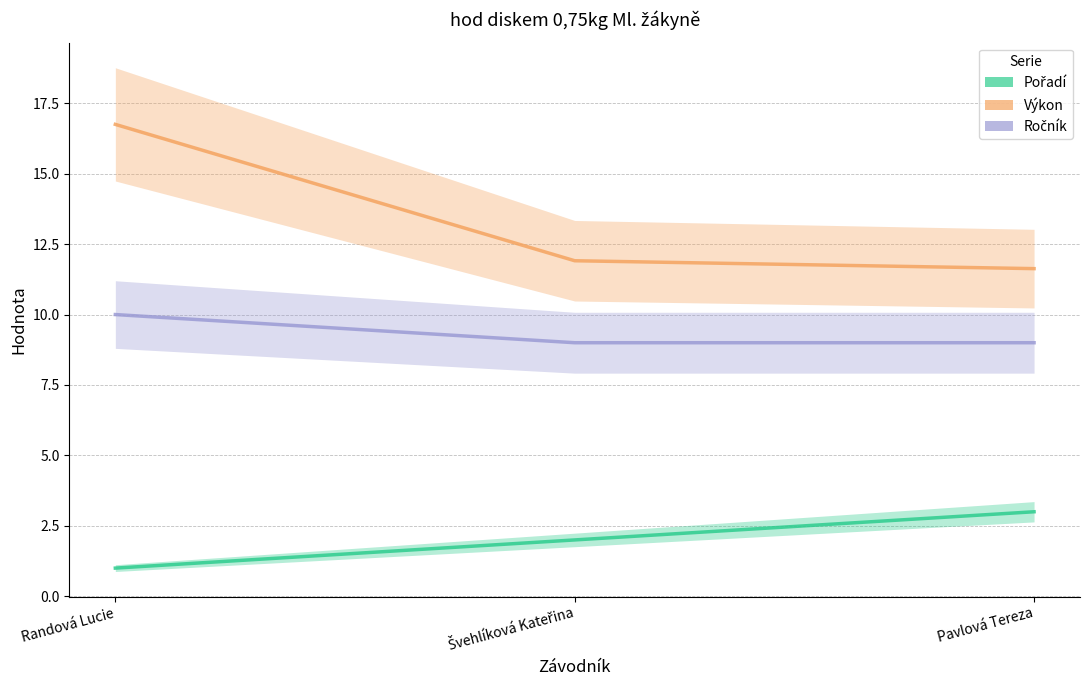

Reading left to right, transcribe all the data shown in this chart.

Pořadí (line): Randová Lucie=1.0	Švehlíková Kateřina=2.0	Pavlová Tereza=3.0
Výkon (line): Randová Lucie=16.8	Švehlíková Kateřina=11.9	Pavlová Tereza=11.6
Ročník (line): Randová Lucie=10.0	Švehlíková Kateřina=9.0	Pavlová Tereza=9.0